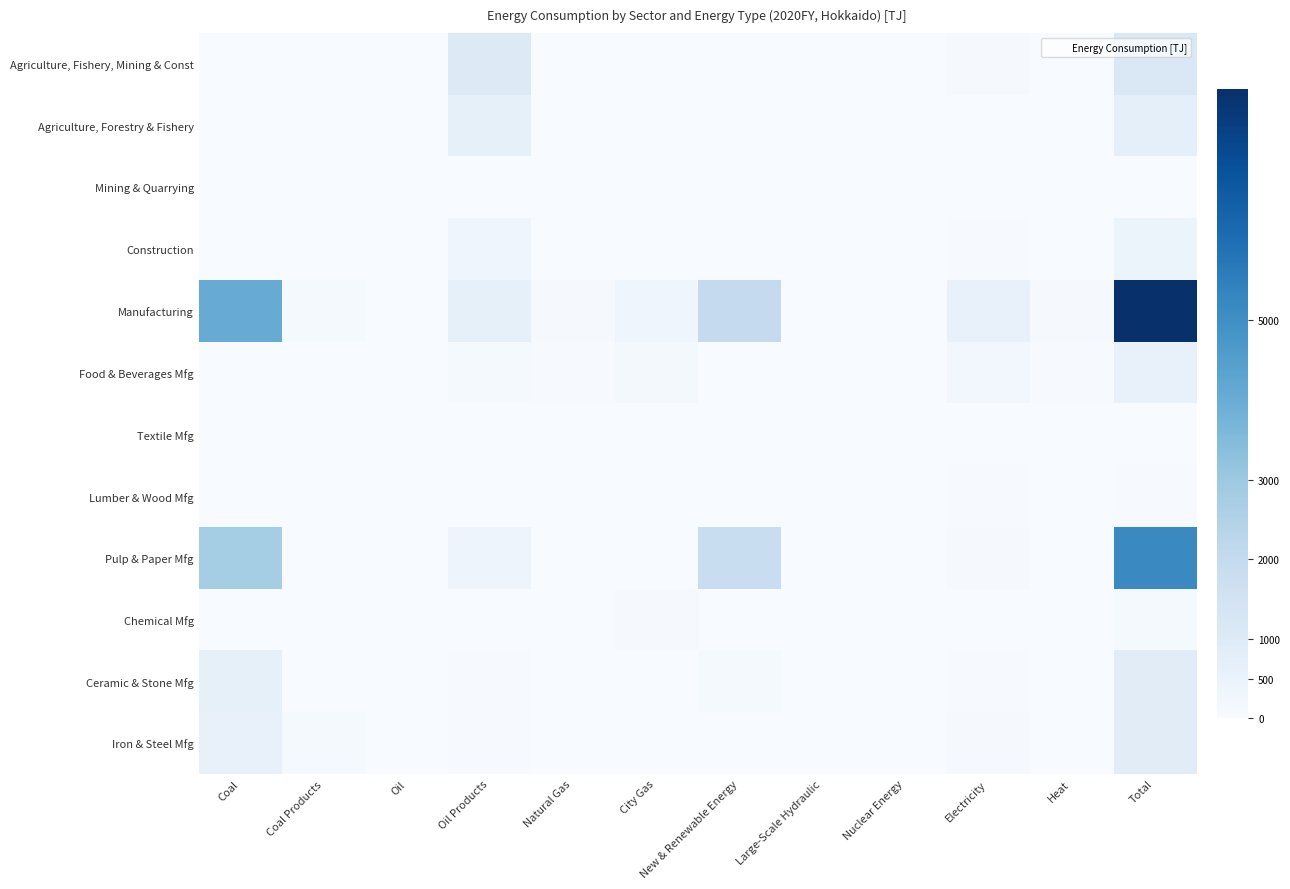

How many data points does each series have?

12